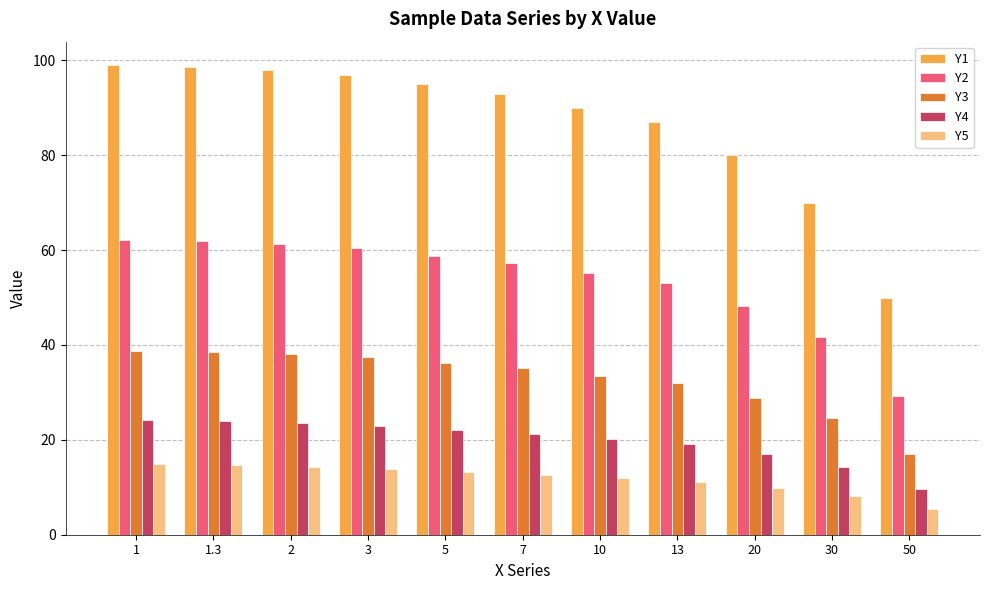

Is it true that Y4 equals 7.5 at 7?

False